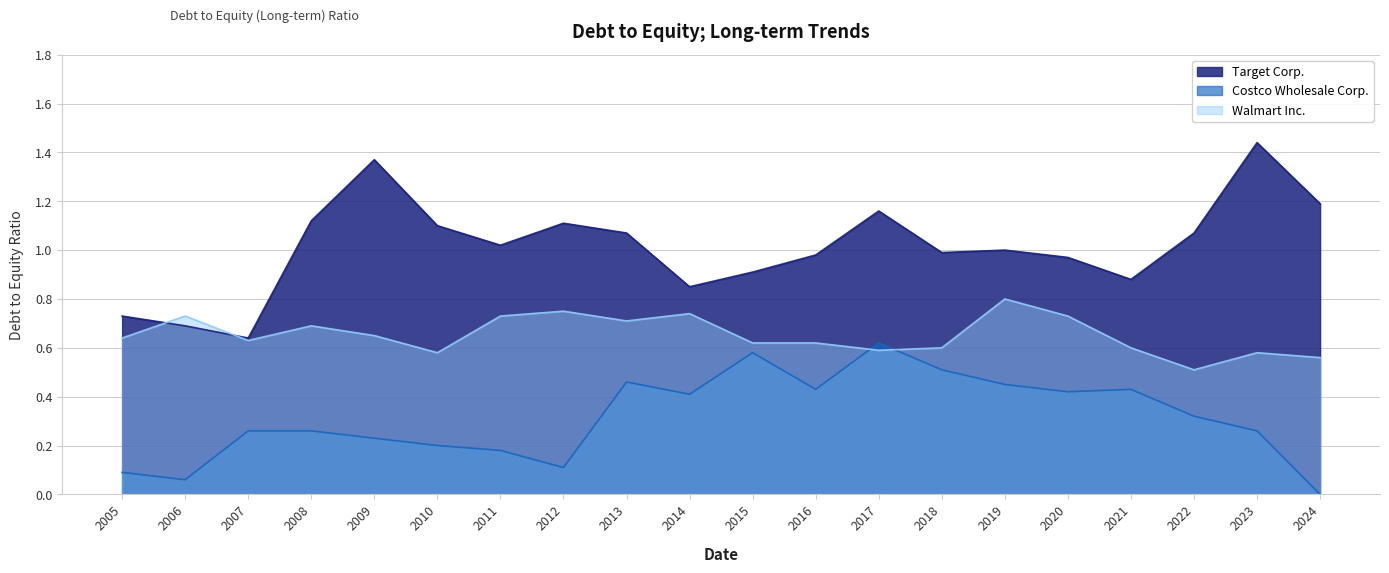

True or false: Walmart Inc. has more than 1 interior local peaks.

True